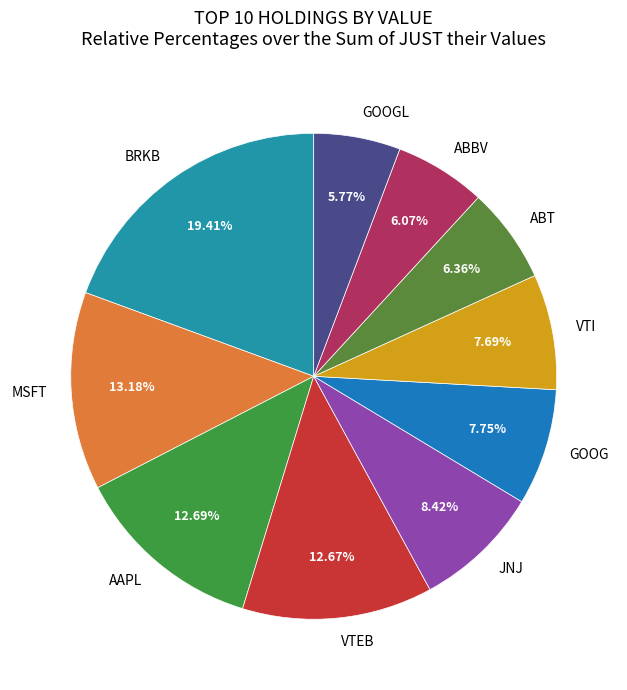

True or false: VTI accounts for 1% of the total.

False